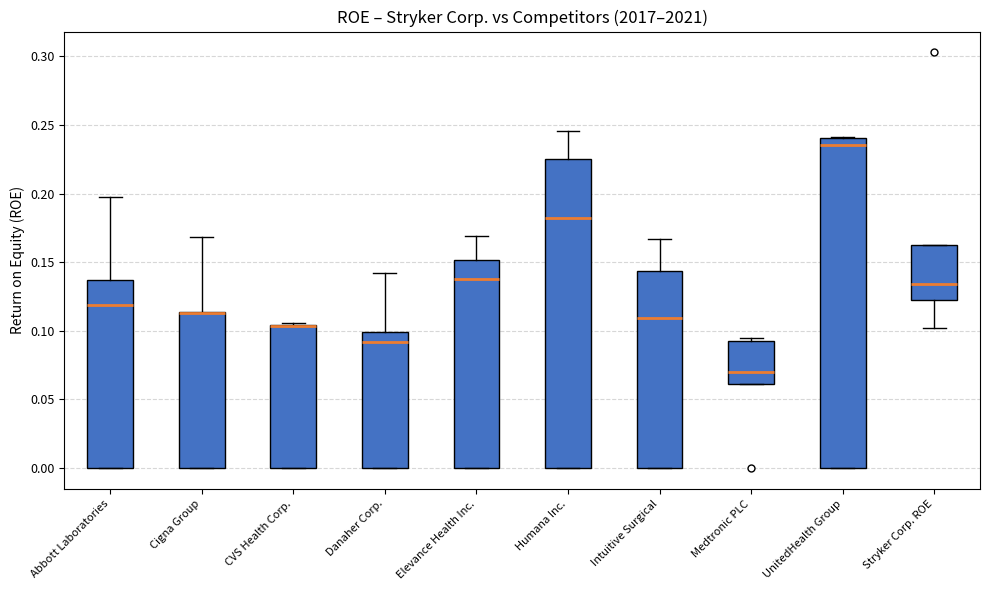

Comparing the boxes themselves (not the whiskers), which one is the tallest?

UnitedHealth Group